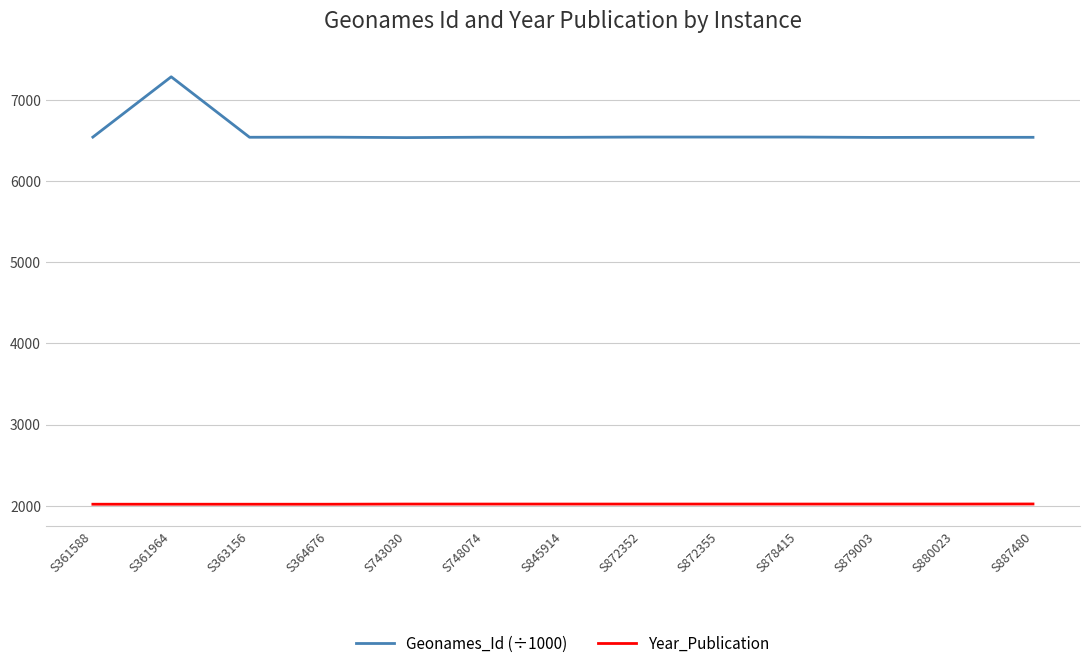

True or false: Geonames_Id (÷1000) and Year_Publication cross at least once.

False